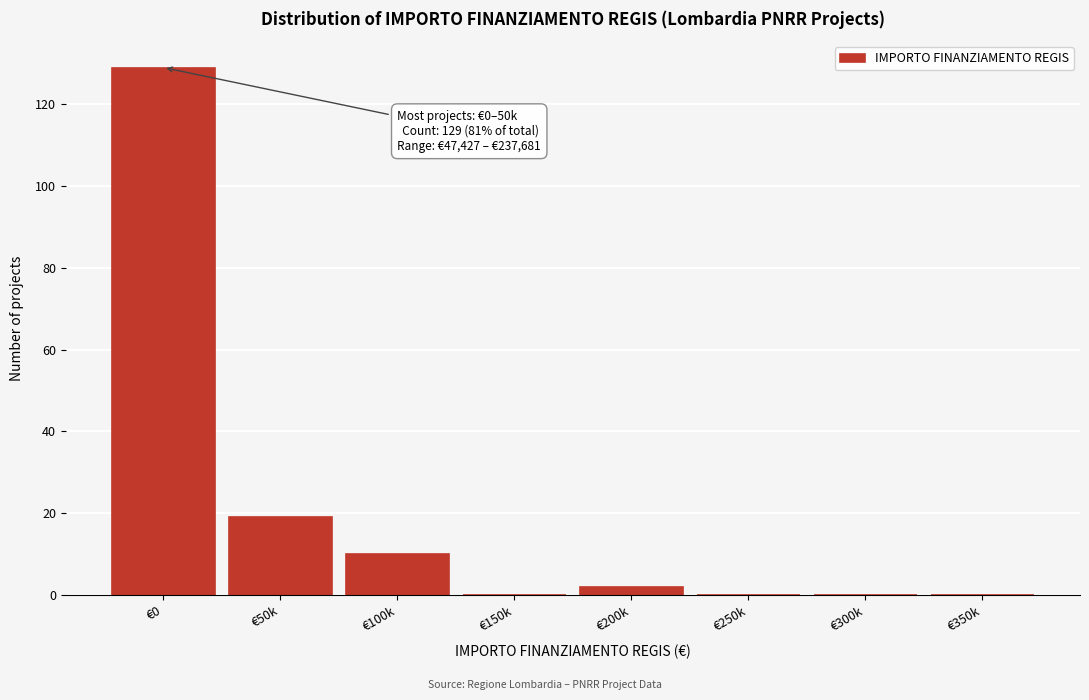

Reading left to right, extract all data points from this chart.

€0=129	€50k=19	€100k=10	€150k=0	€200k=2	€250k=0	€300k=0	€350k=0